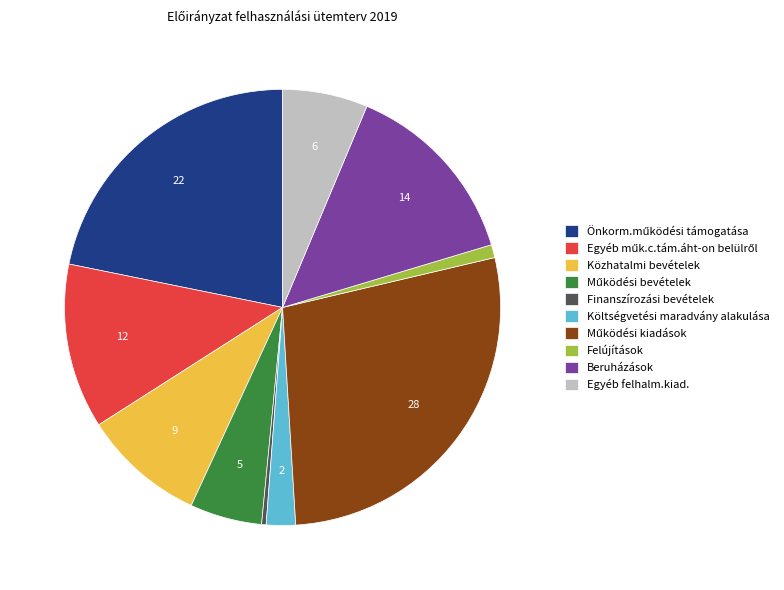

Is it true that Felújítások is 11% of the pie?

False